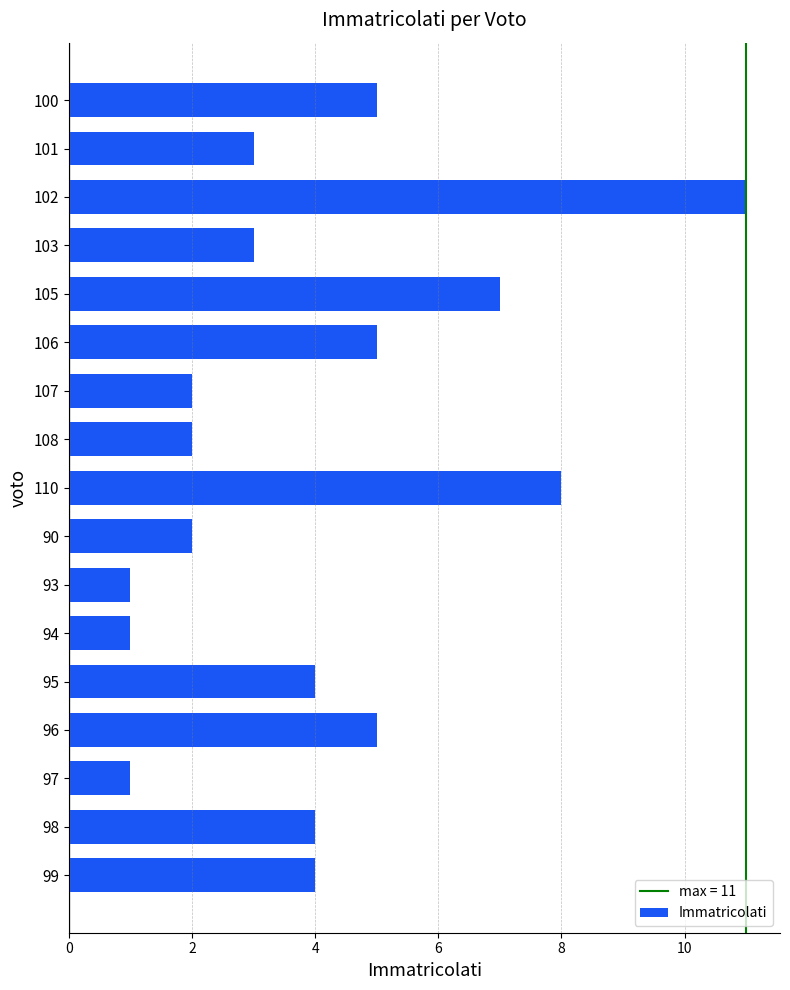

What position from the bottom is 93?

7